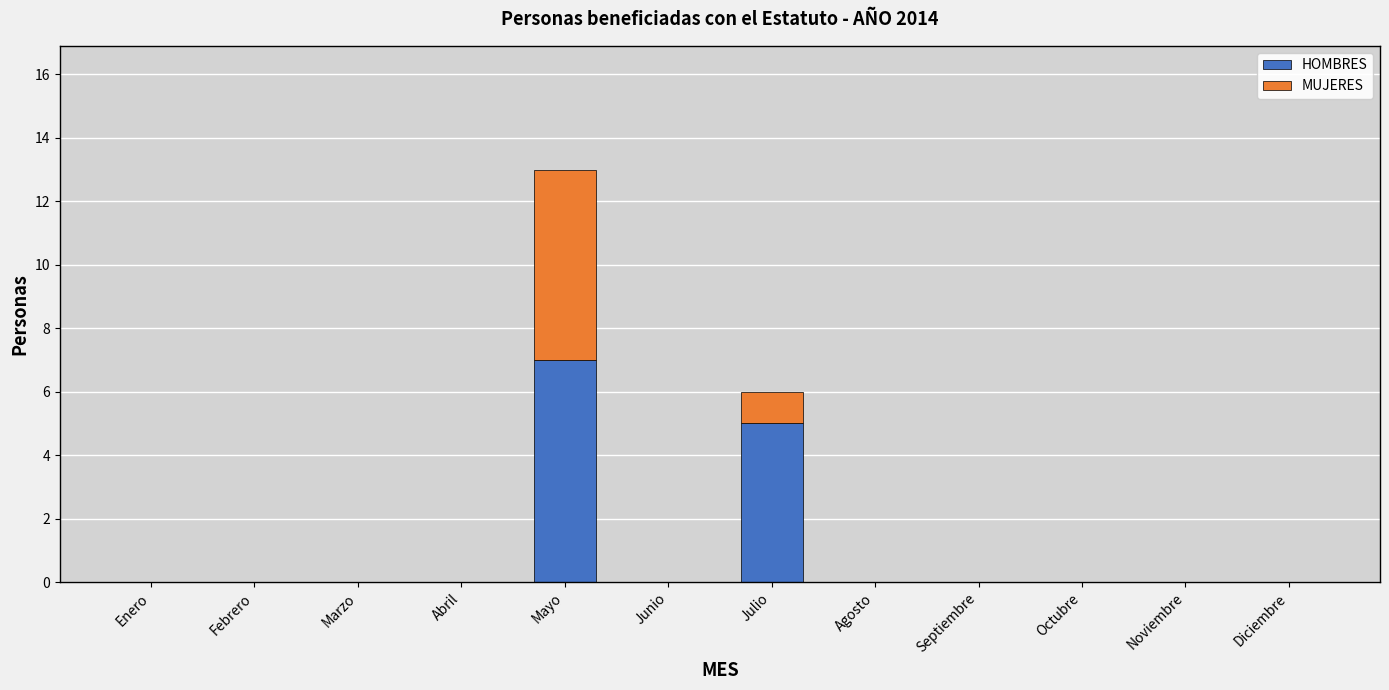

What is the maximum value for HOMBRES?

7